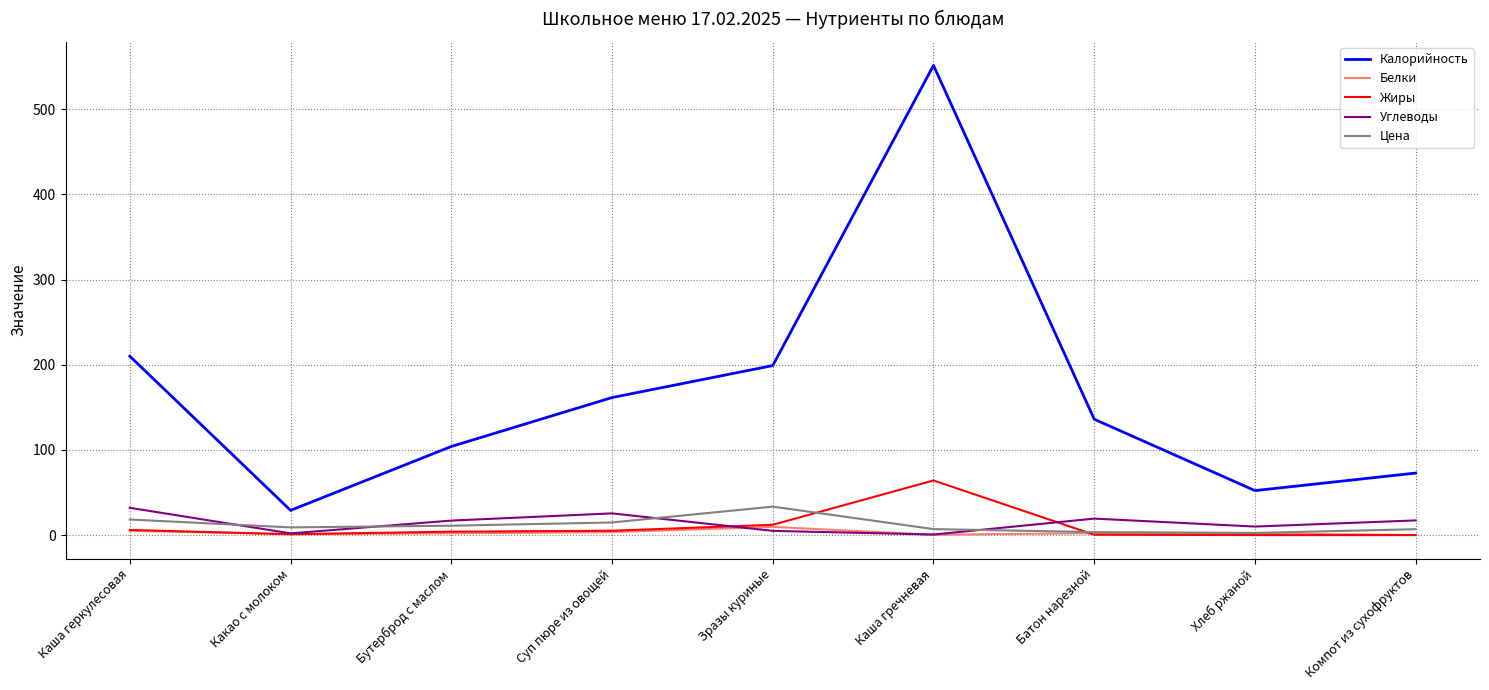

Is the value of Углеводы at Бутерброд с маслом greater than the value of Белки at Хлеб ржаной?

Yes